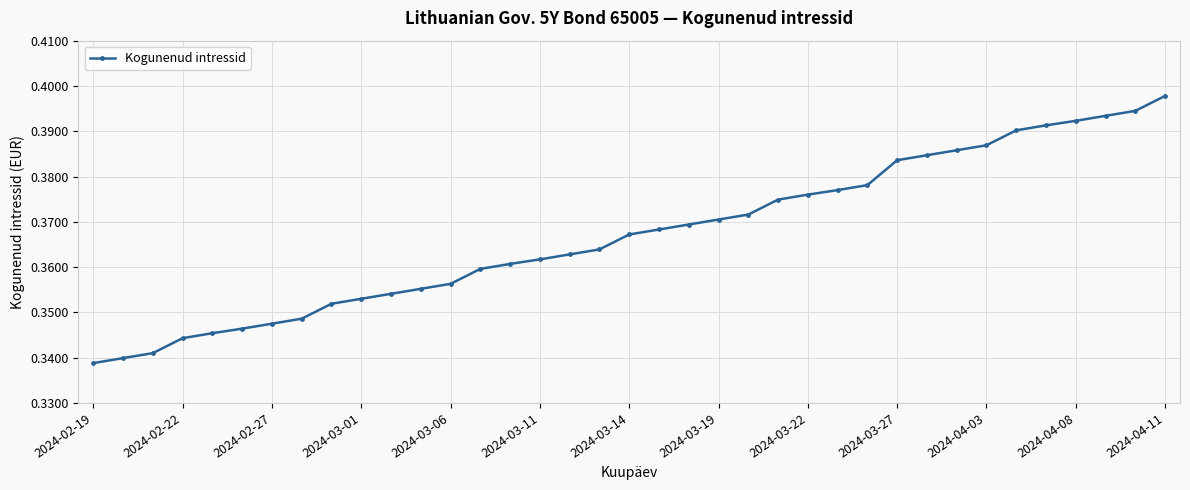

Count the values in the range 0 to 1.

37